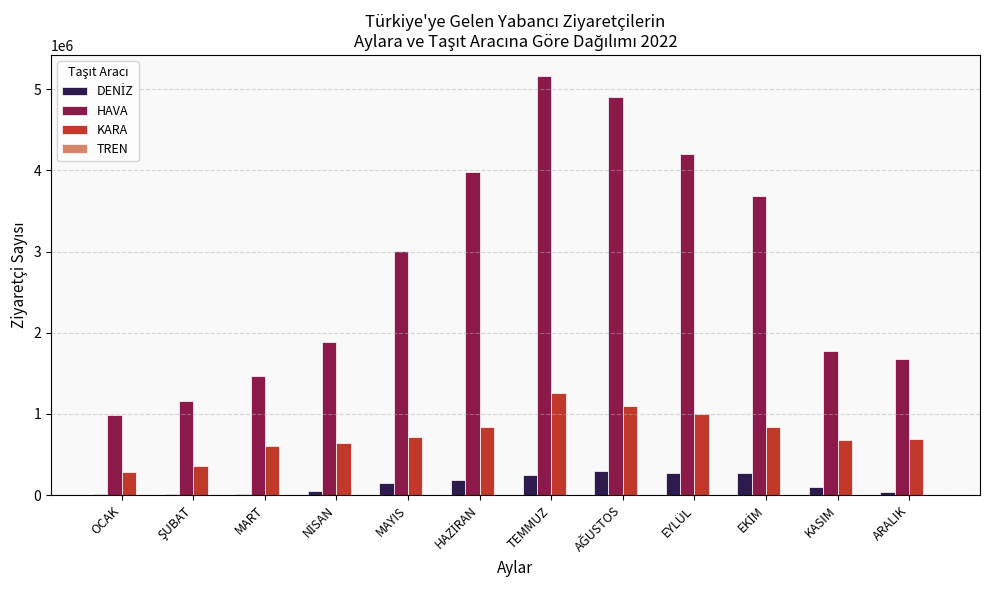

At which category does the chart reach its peak across all series?

TEMMUZ